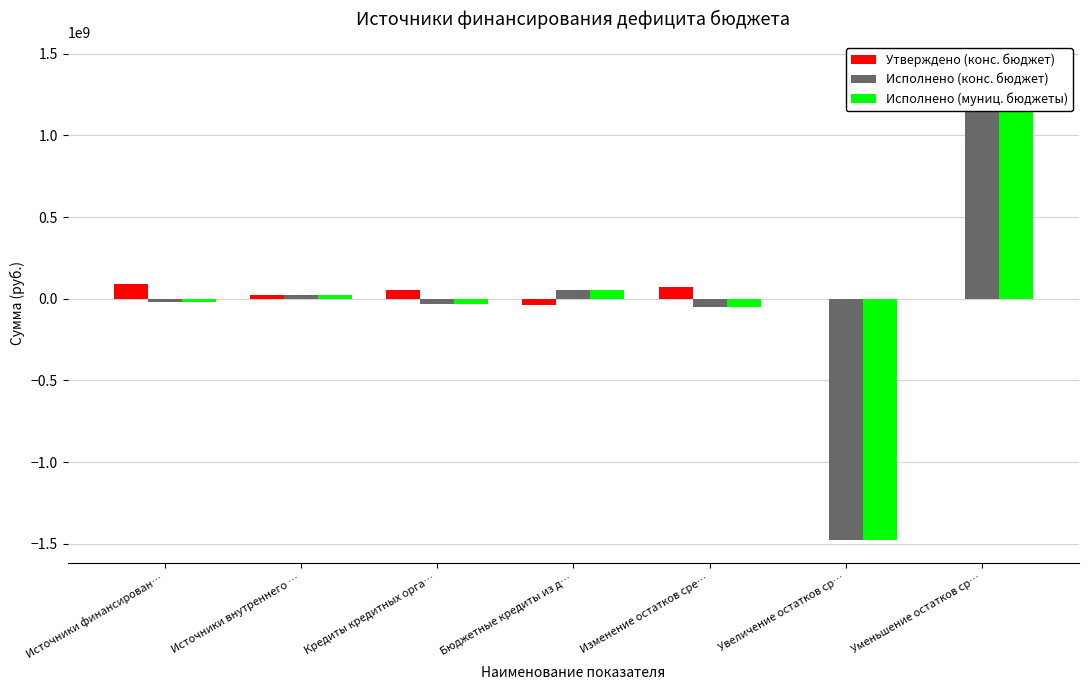

Are the bars horizontal?

No